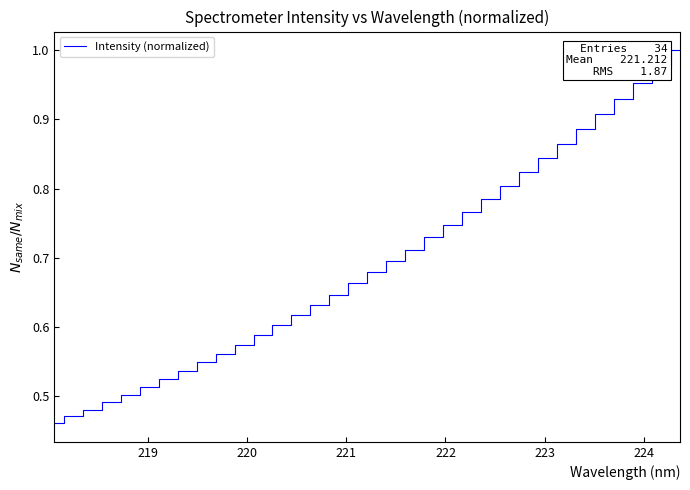

True or false: the data has more than 0 interior local peaks.

False